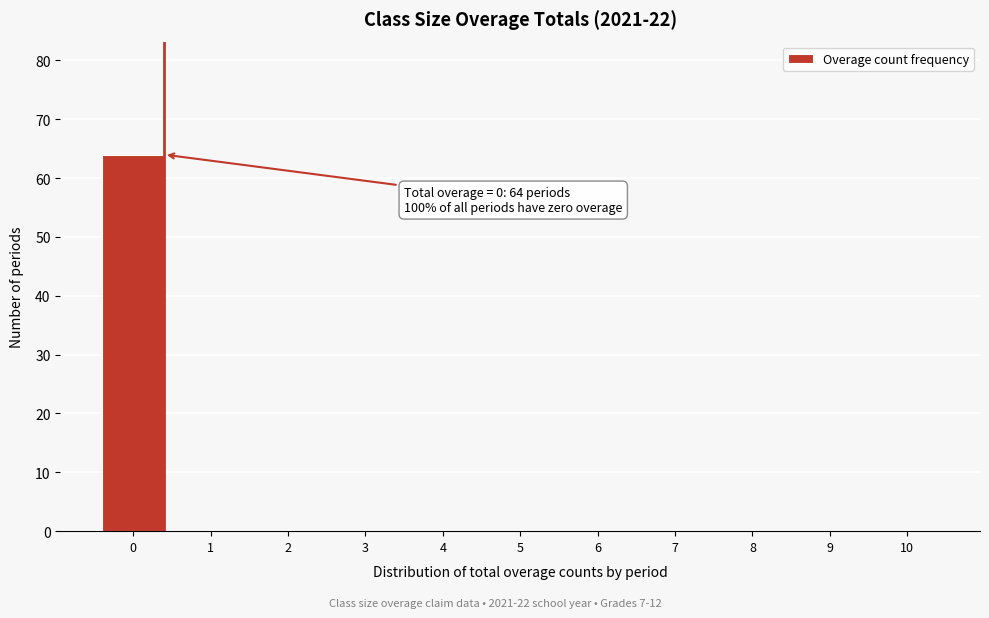

Reading left to right, transcribe all the data shown in this chart.

0=64	1=0	2=0	3=0	4=0	5=0	6=0	7=0	8=0	9=0	10=0